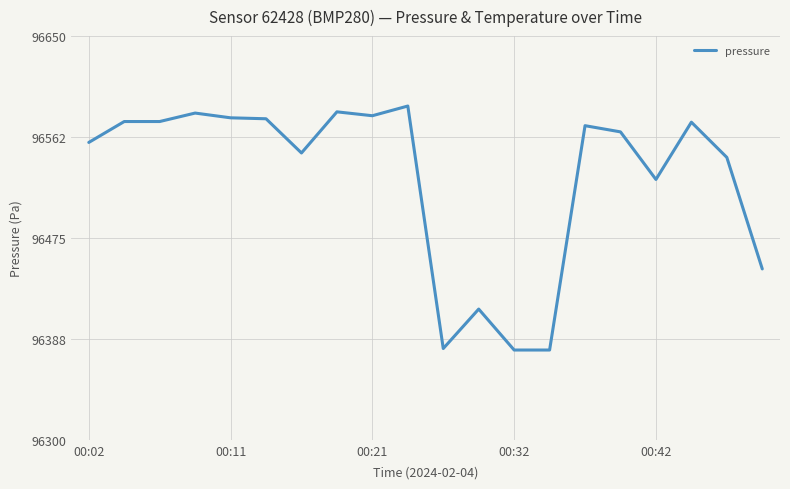

What is the maximum value shown in the chart?

96589.4